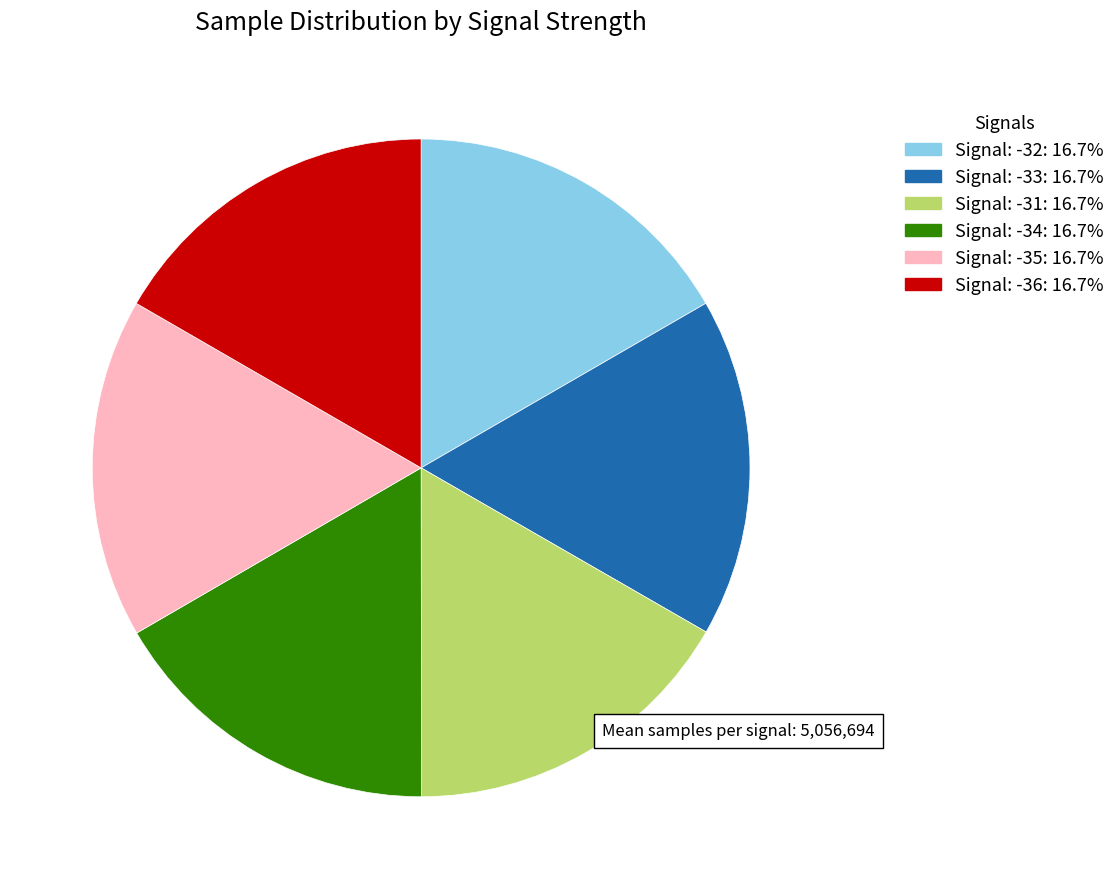

How many segments does this pie chart have?

6